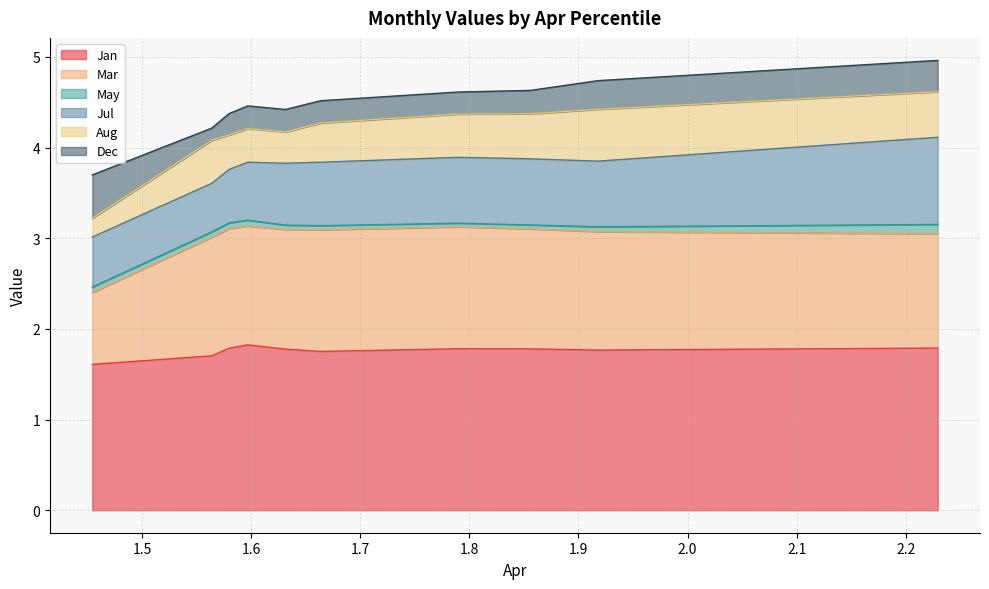

What is the difference between the Mar values at 1.789579668007323 and 2.229215109459902?

0.1